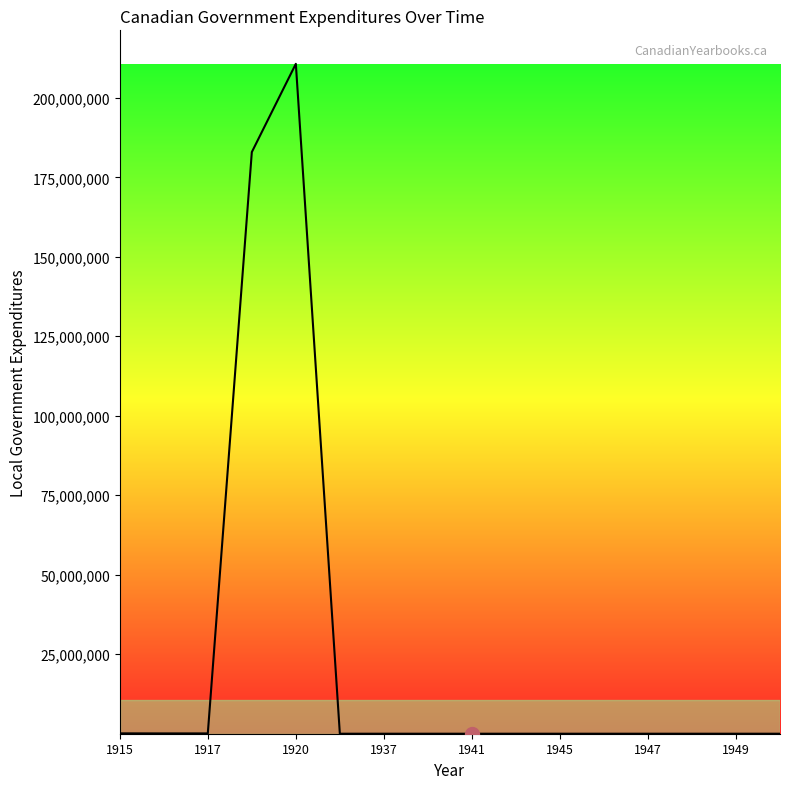

What is the smallest value displayed?

294